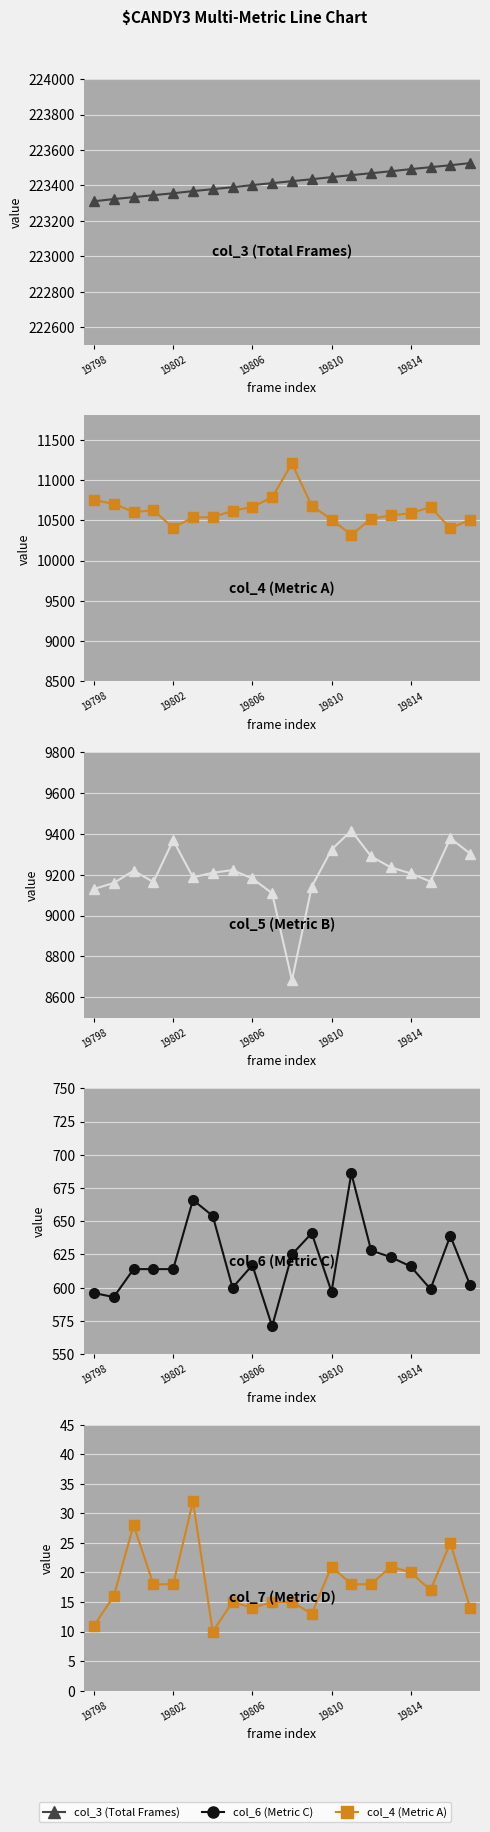

True or false: col_6 and col_4 cross at least once.

False